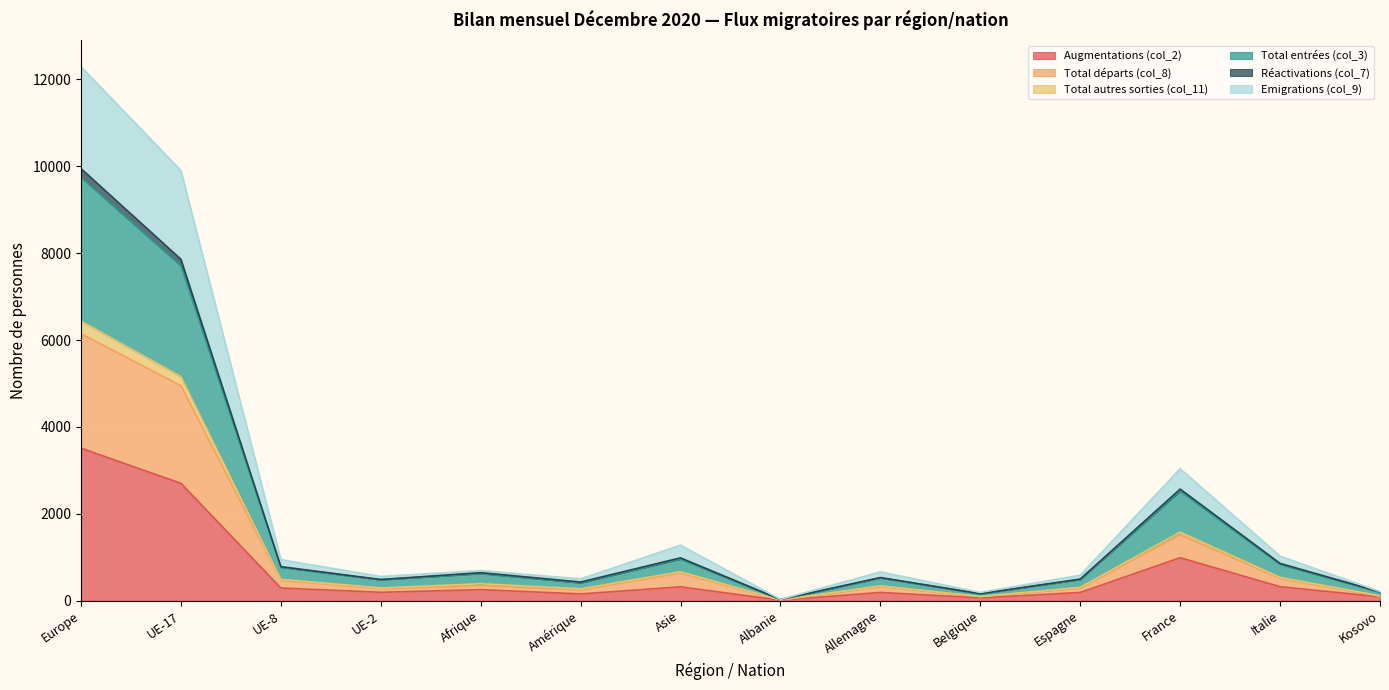

Which category has the highest value in the Augmentations (col_2) series?

Europe